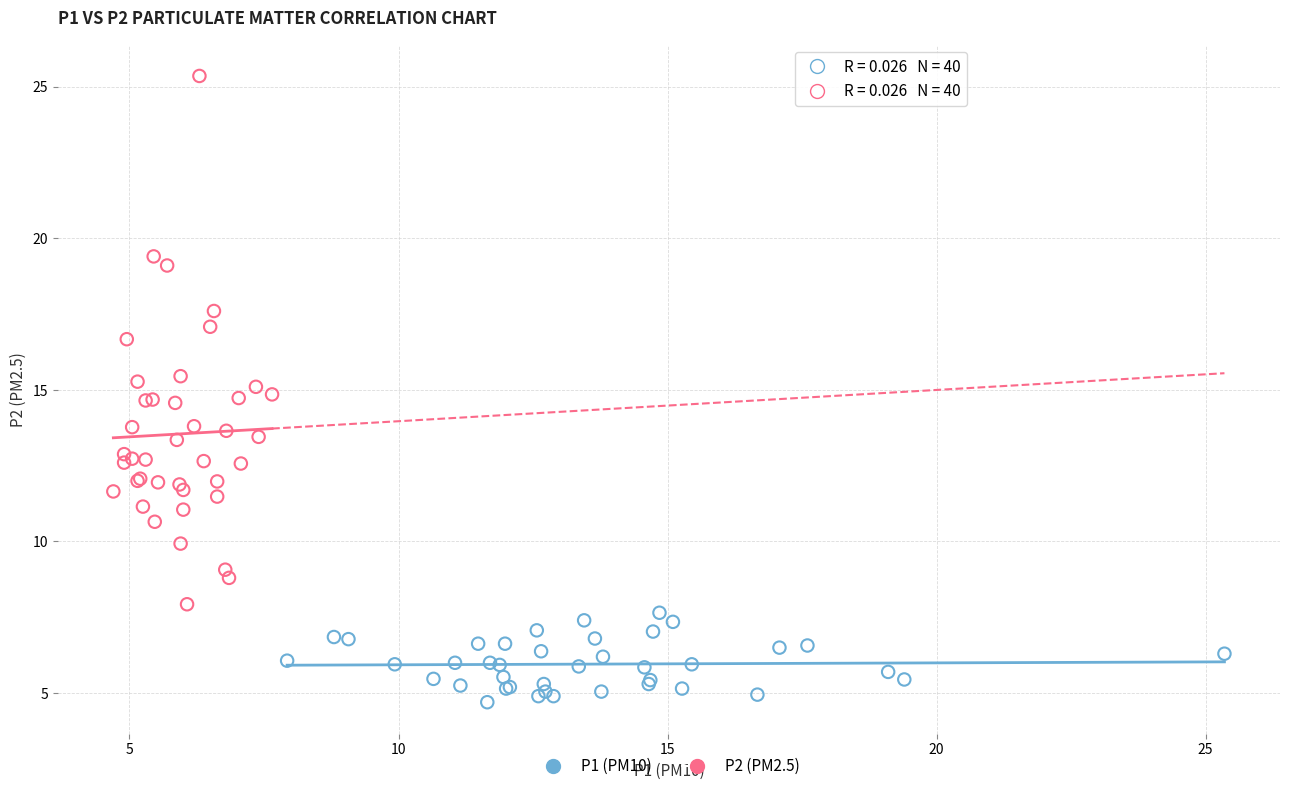

Which series has the largest Y range (max minus min)?

P2 (PM2.5)